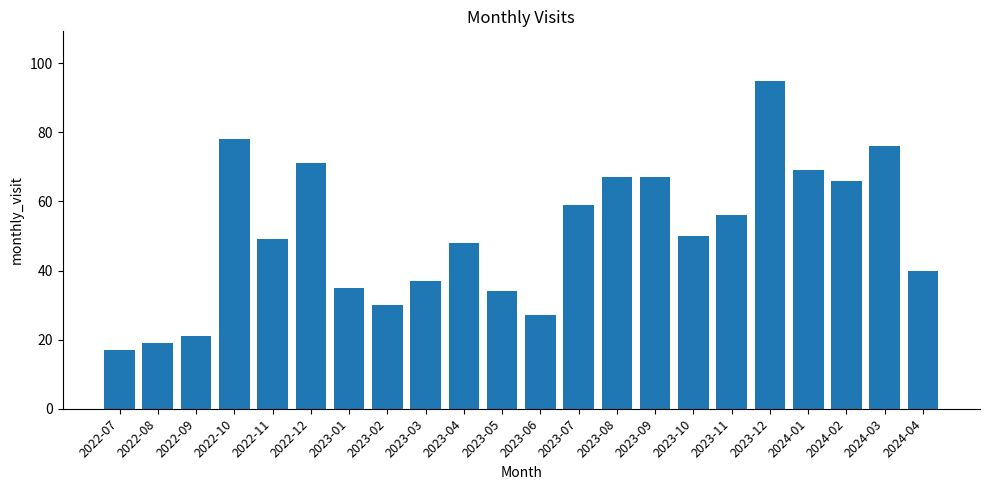

True or false: the data shows 64 at 2023-03.

False